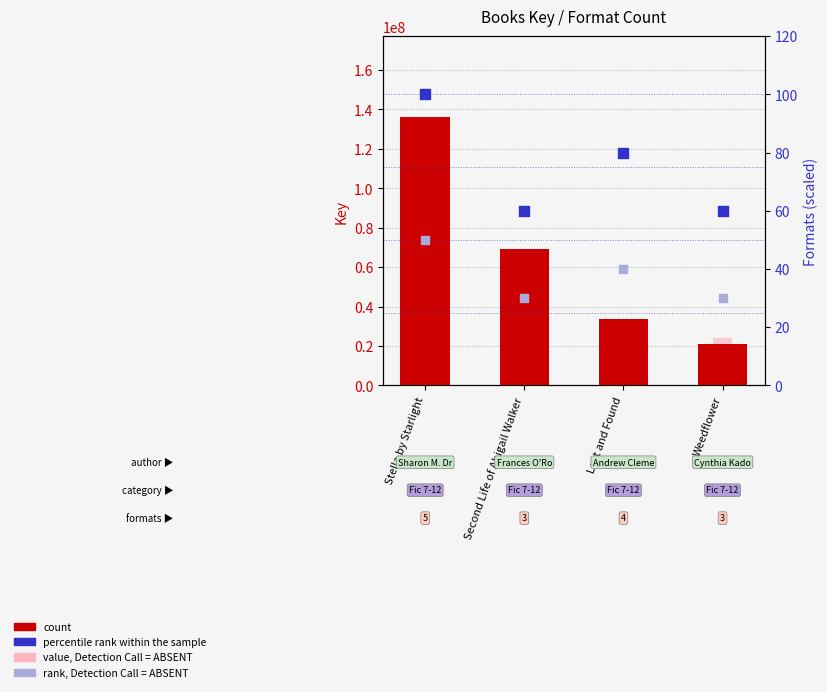

Which series has the widest spread of Y values?

count